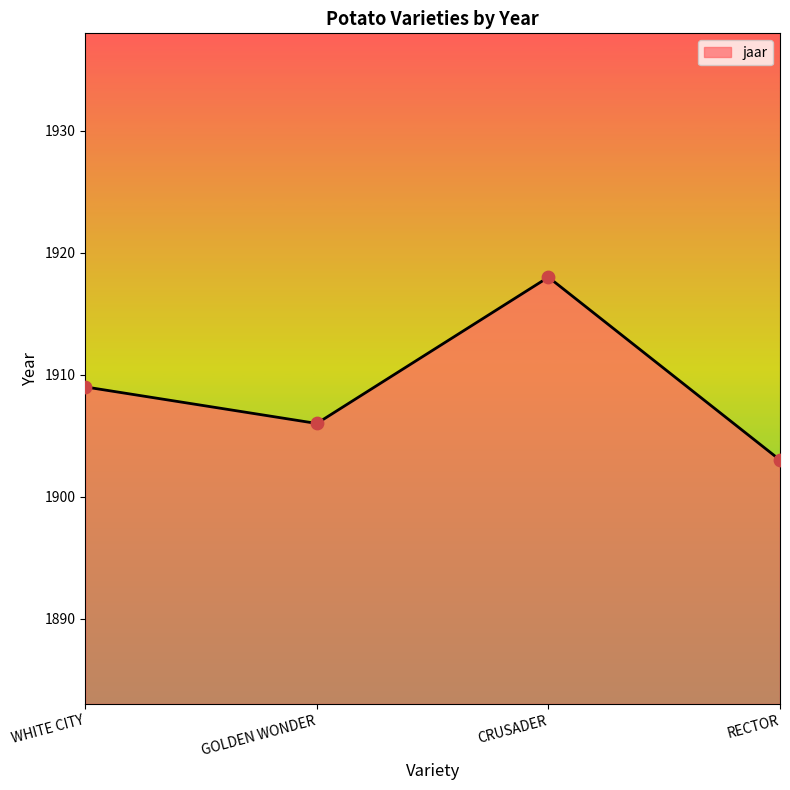

What is the change in value from CRUSADER to RECTOR?

-15